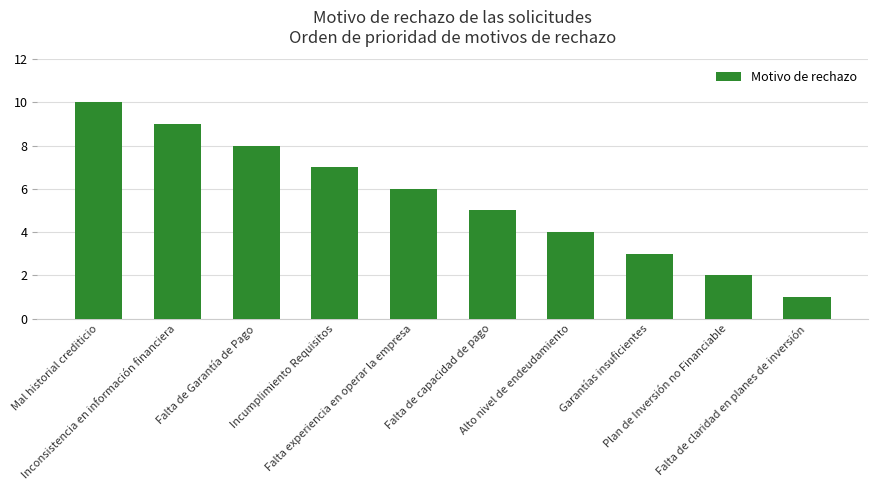

Are the bars grouped side by side (vs. stacked)?

No